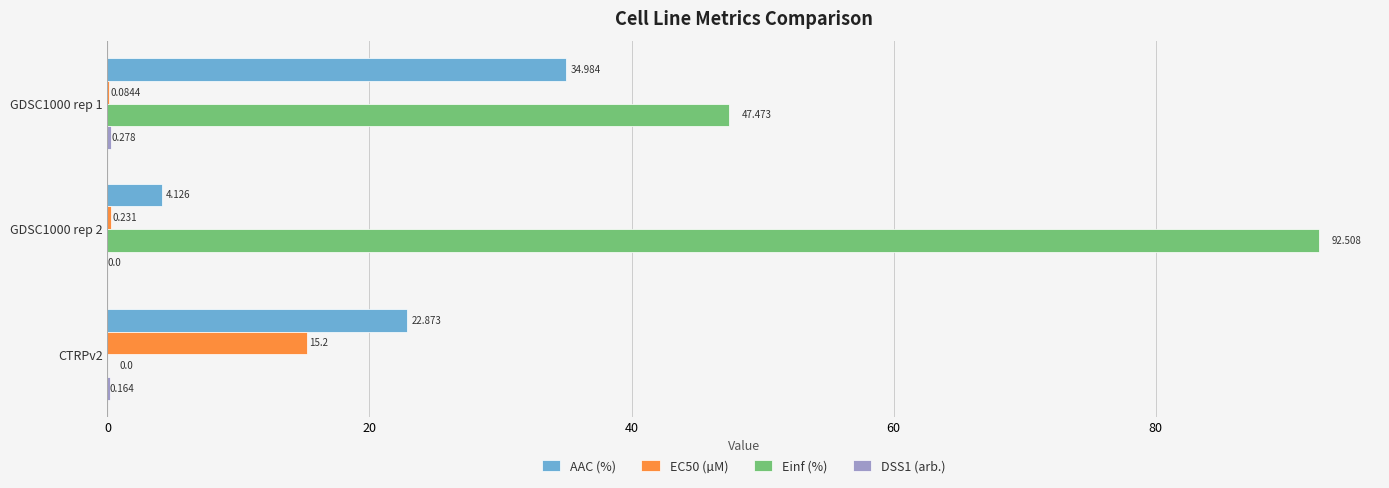

Between GDSC1000 rep 2 and CTRPv2, which series saw the biggest shift?

Einf (%)